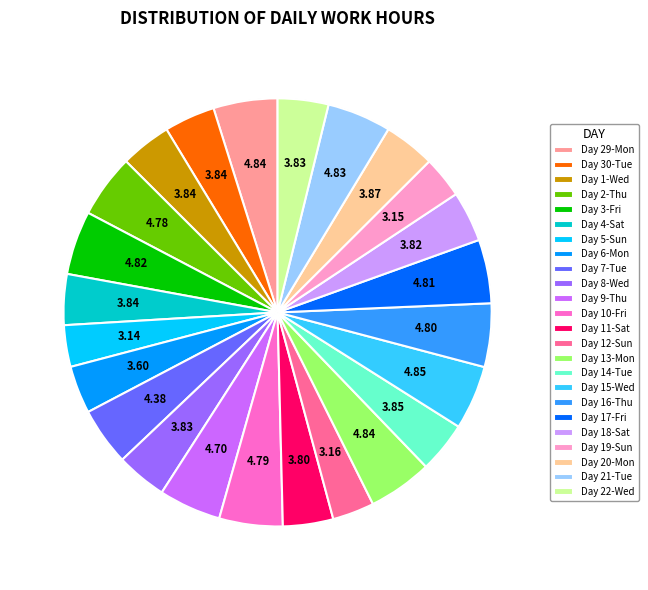

Does Day 4-Sat account for over 50% of the chart?

No